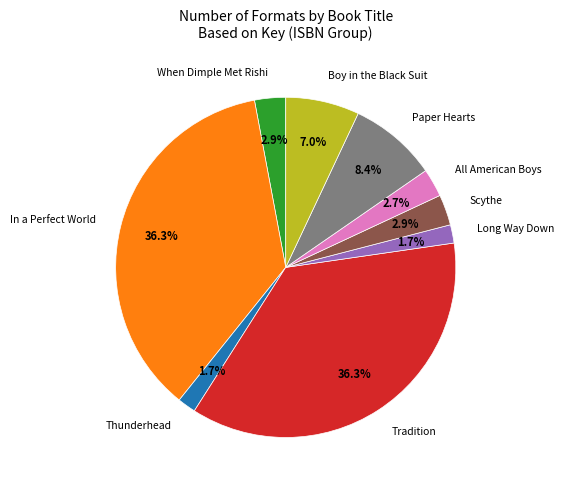

To the nearest percent, what is the difference between the largest and smallest slice percentages?

35%